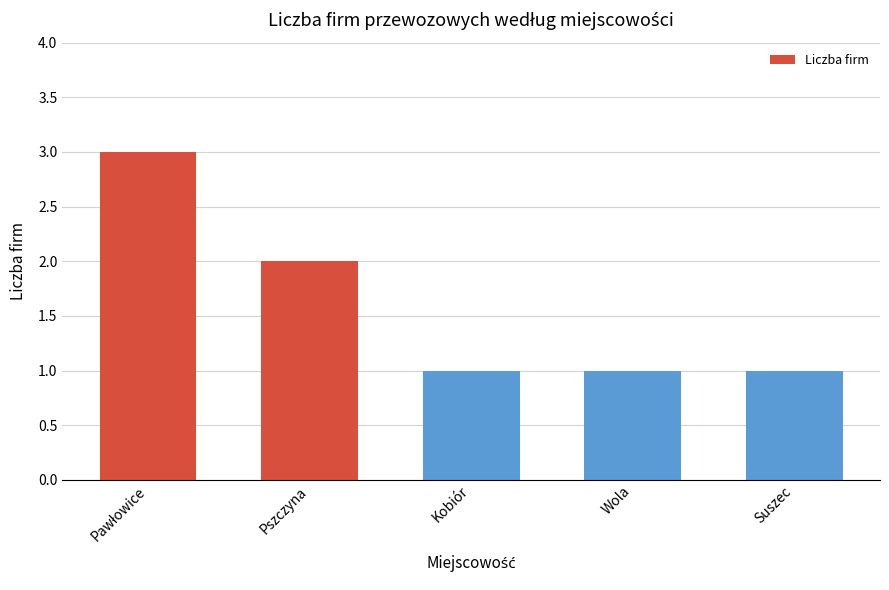

What is the sum of all values?

8